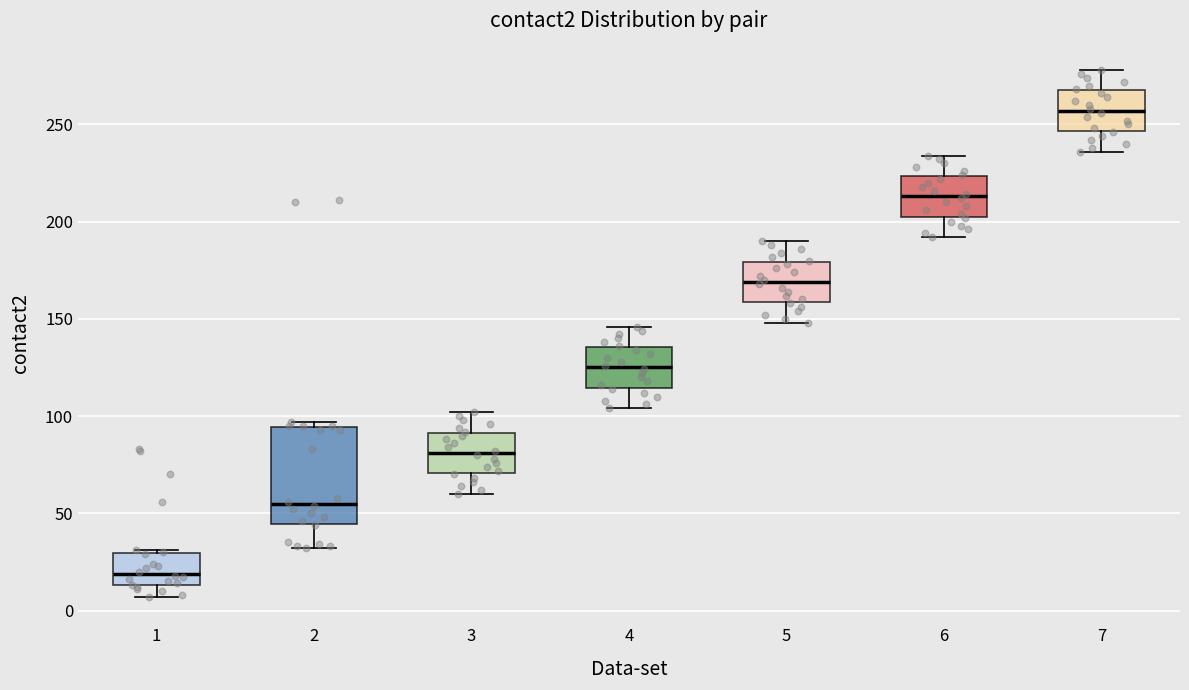

Reading left to right, transcribe this box plot: for each box, give where its median line is, the range the box spans, and where its two whiskers end, as read against the y-axis. The values are not printed on the chart, so give them approximately, as read against the axis.

1: median 20, box 15 to 30, whiskers 5 to 30
2: median 55, box 45 to 95, whiskers 30 to 95 (just above the box's upper edge)
3: median 80, box 70 to 90, whiskers 60 to 100
4: median 125, box 115 to 135, whiskers 105 to 145
5: median 170, box 160 to 180, whiskers 150 to 190
6: median 215, box 205 to 225, whiskers 190 to 235
7: median 255, box 245 to 270, whiskers 235 to 280